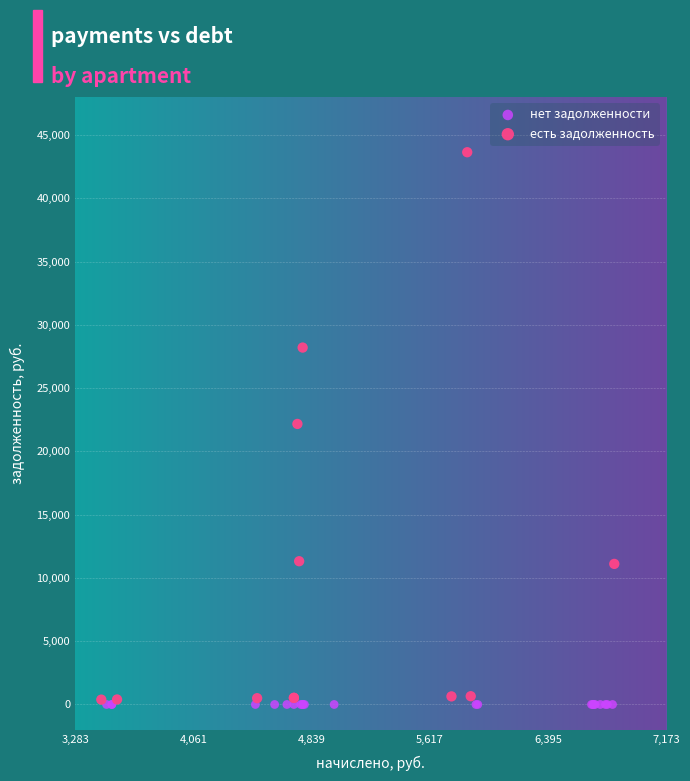

Which series contains the highest Y value?

есть задолженность